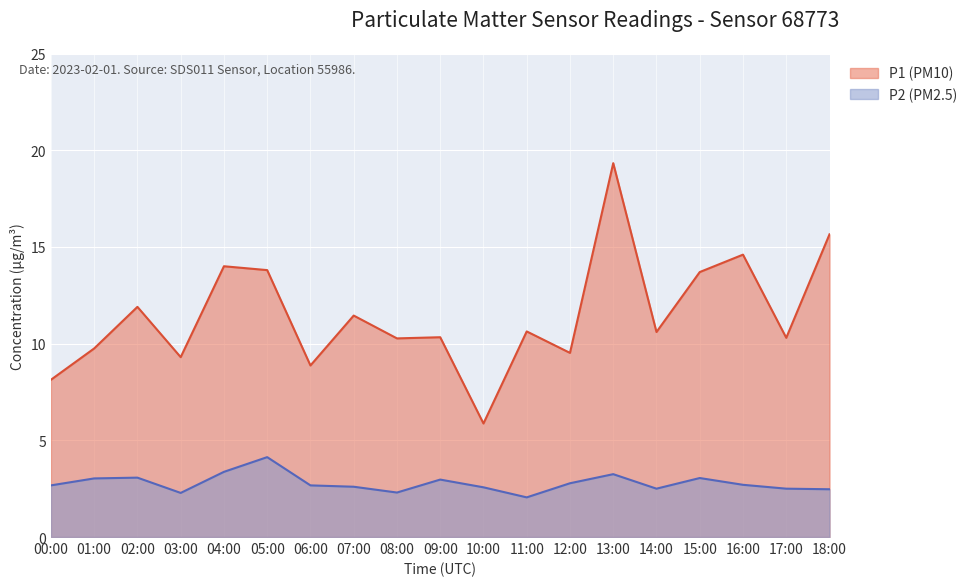

At which label does P1 (PM10) reach its minimum?

10:00